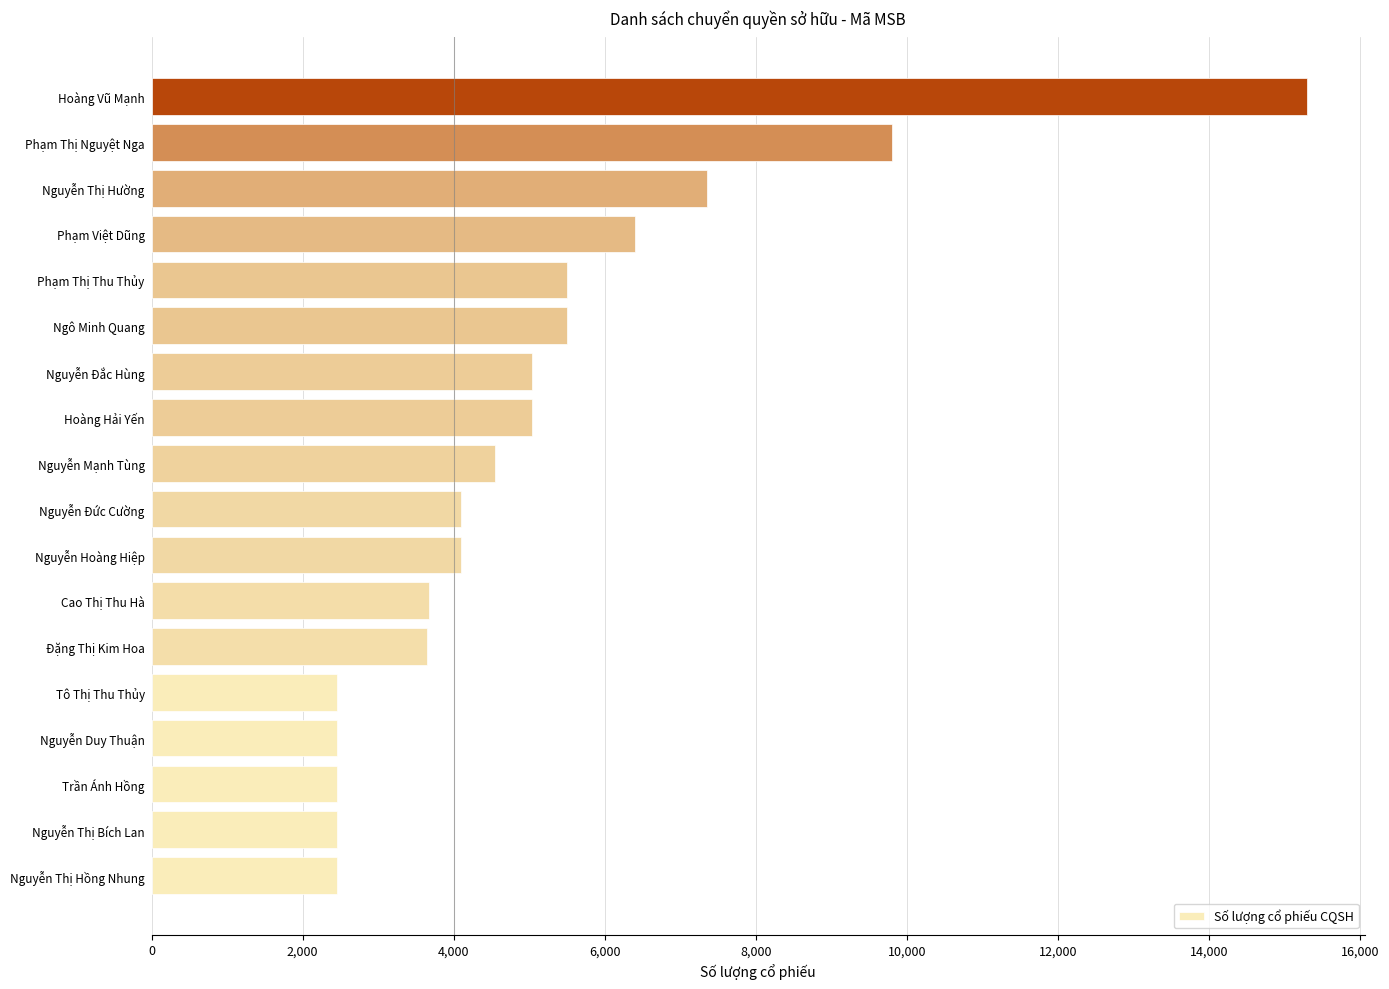

True or false: the data shows 2450 at Nguyễn Duy Thuận.

True